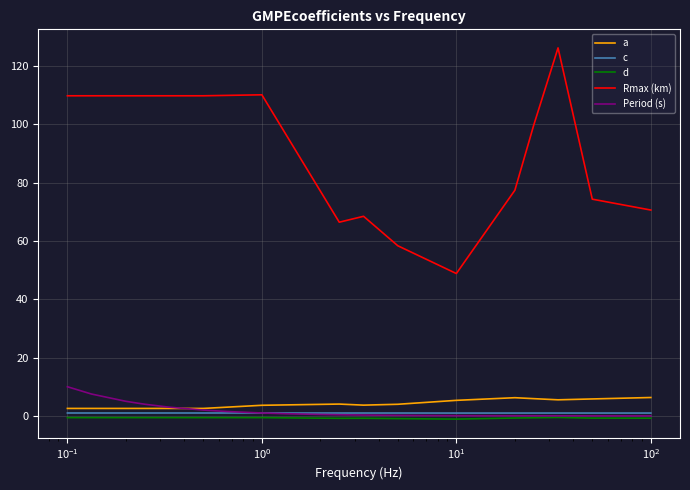

True or false: d and Rmax (km) intersect in this chart.

False